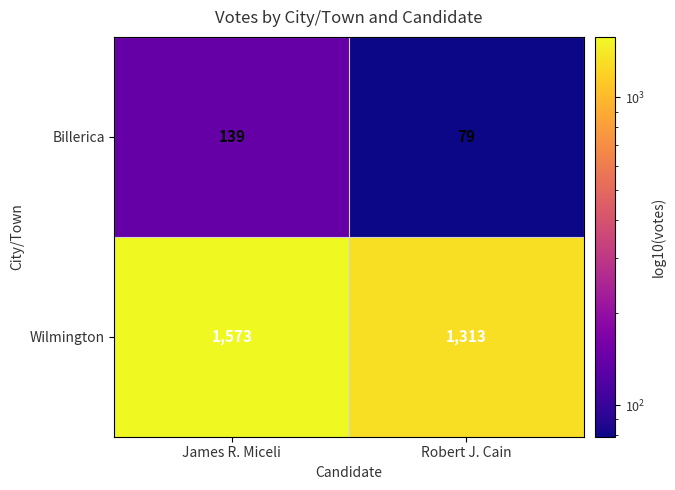

What is the difference between the maximum and minimum values in the Wilmington series?

260